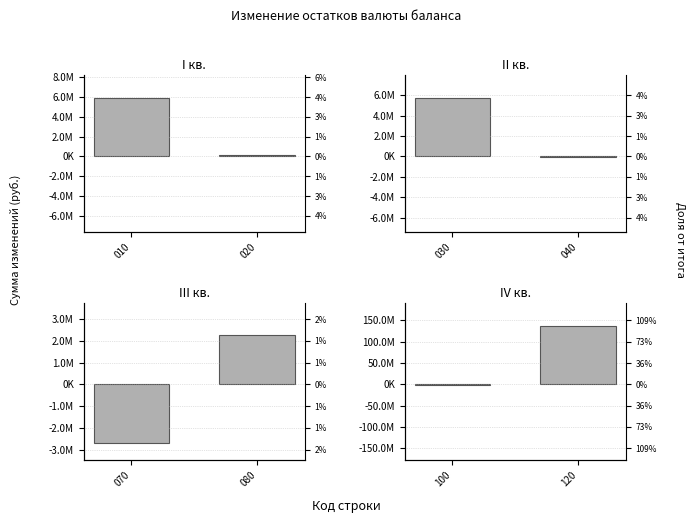

The III кв. series shows 1485397.3 at 080. True or false?

False